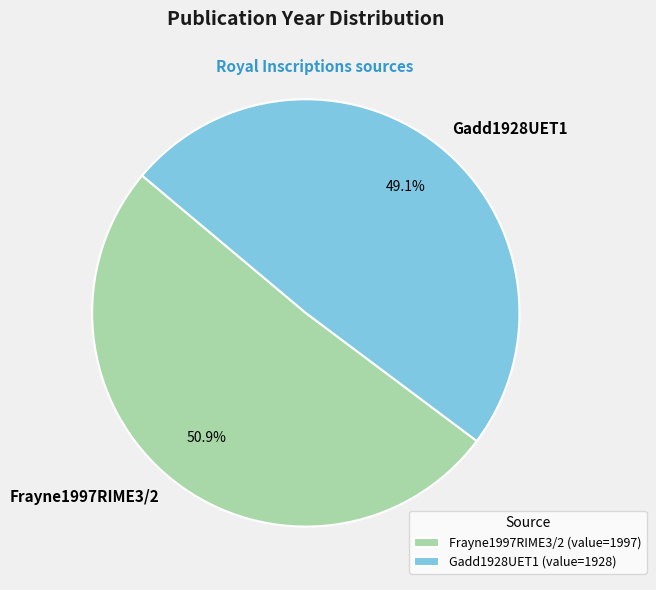

To the nearest percent, what portion does Frayne1997RIME3/2 represent?

51%